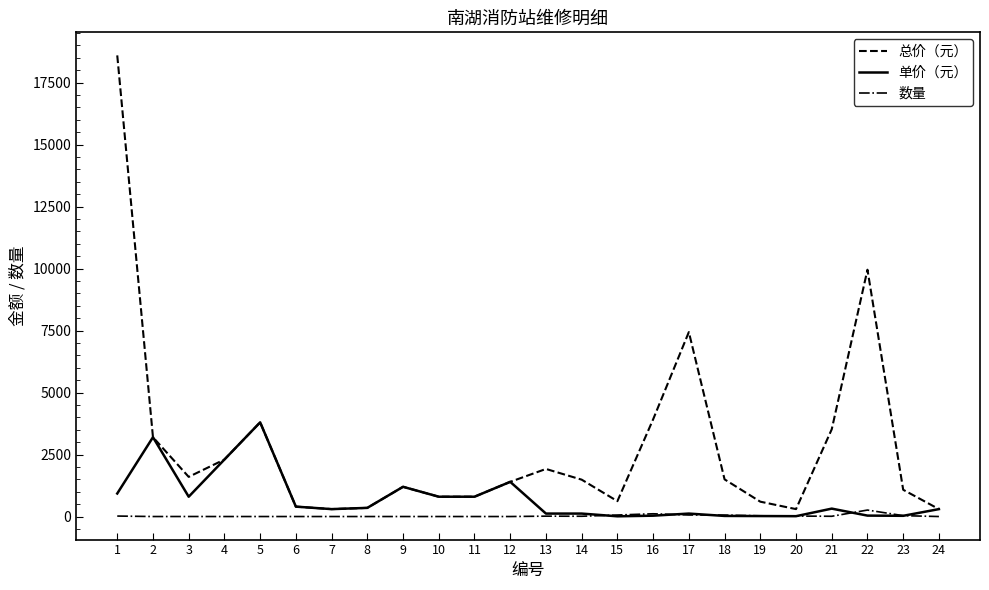

Rank the series by their average value, from highest to lowest.

总价（元）, 单价（元）, 数量